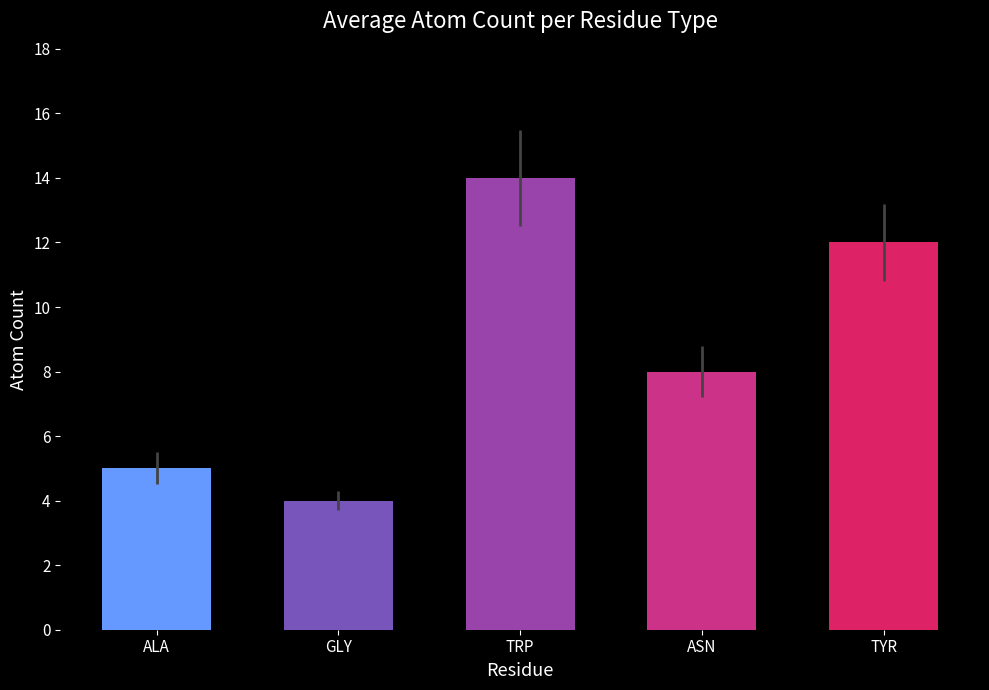

What is the label of the 2nd bar from the right?

ASN